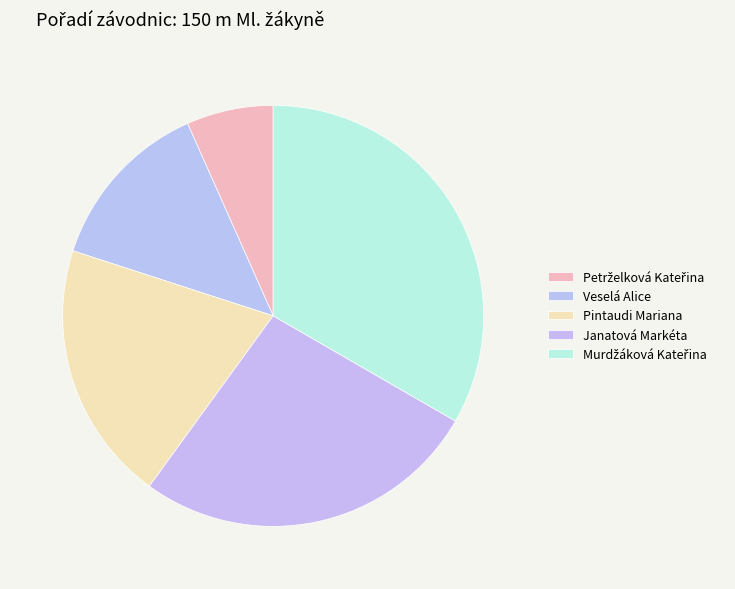

How many slices are in this pie chart?

5